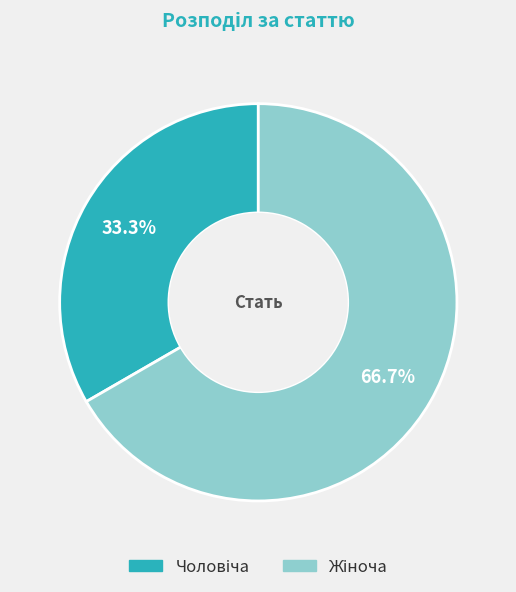

Does any single category account for the majority?

Yes